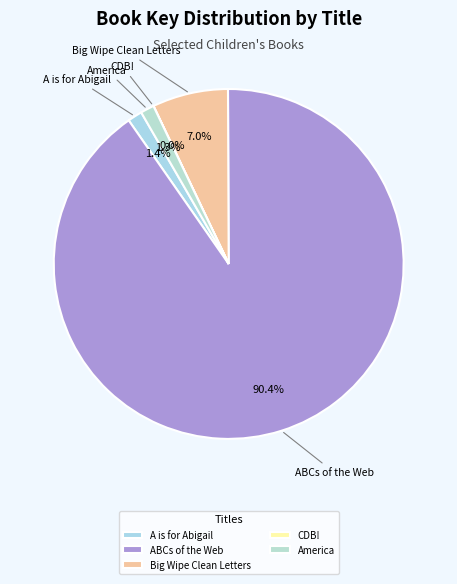

What is the largest slice in the pie chart?

ABCs of the Web